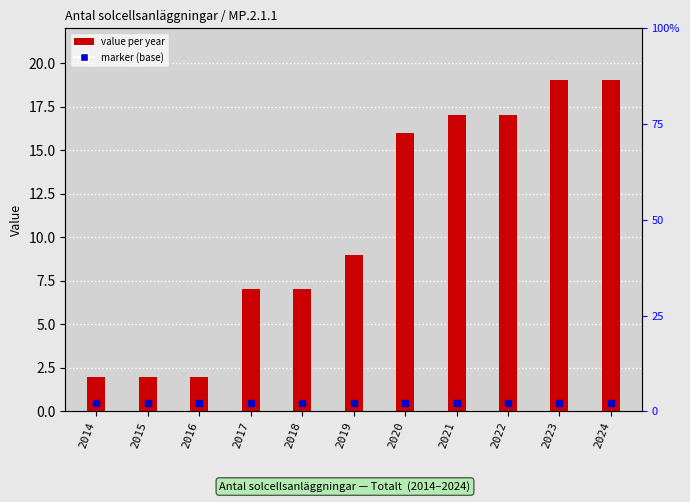

List the labels in order of value, largest first.

2023, 2024, 2021, 2022, 2020, 2019, 2017, 2018, 2014, 2015, 2016